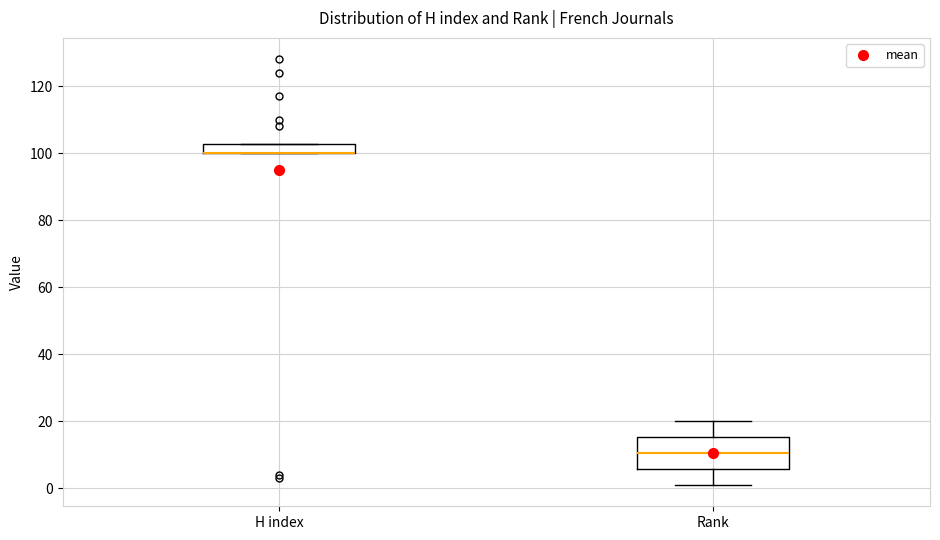

Comparing the boxes themselves (not the whiskers), which one is the tallest?

Rank